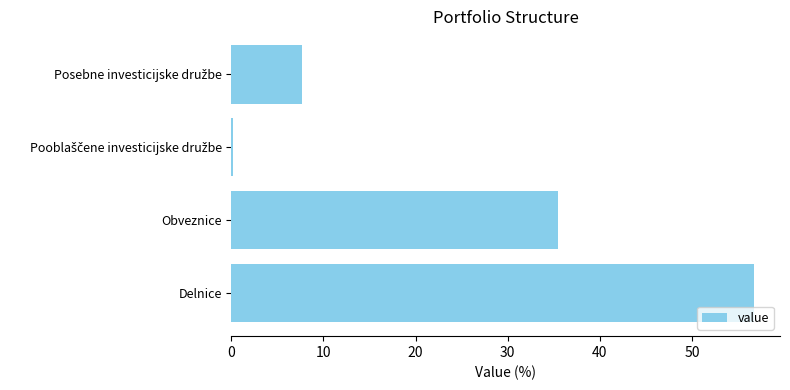

What is the ratio of the value at Obveznice to the value at Delnice?

0.6